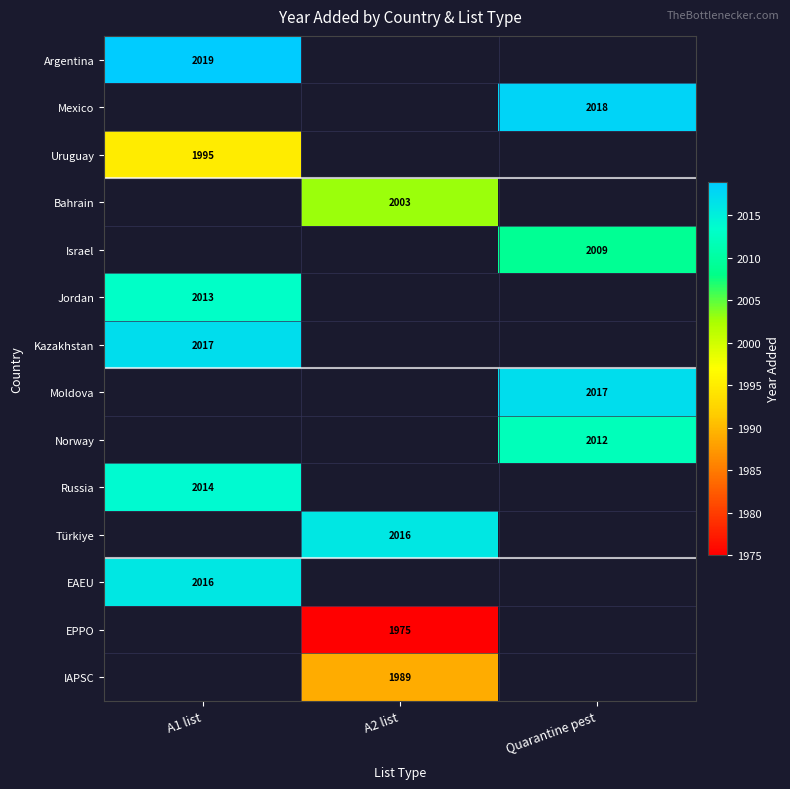

The Jordan series shows 3485 at A1 list. True or false?

False